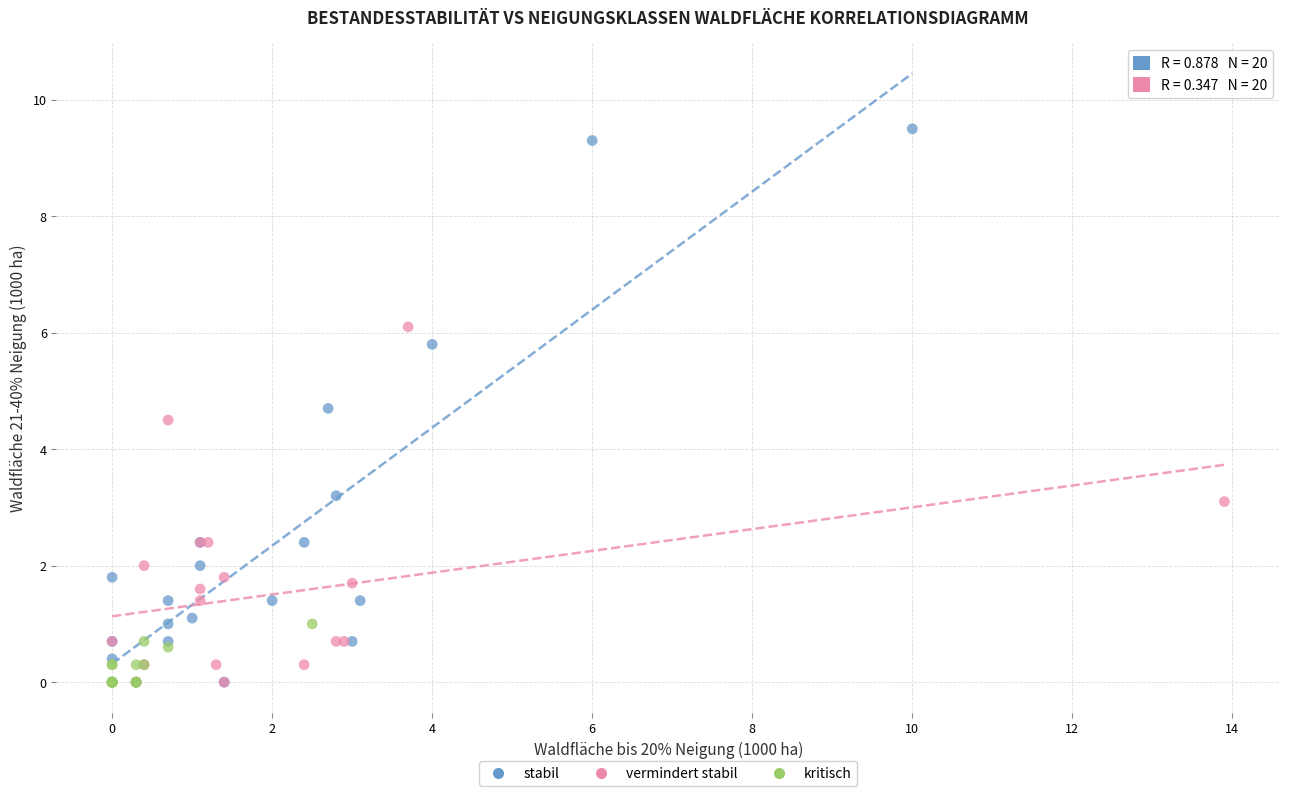

Which series has the largest Y range (max minus min)?

stabil